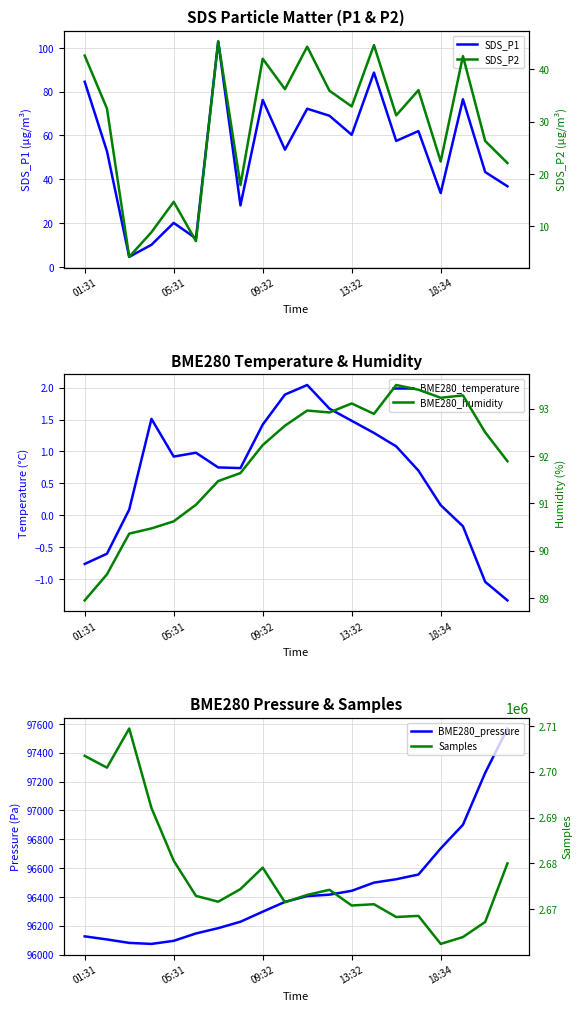

How many negative values does the BME280_temperature series have?

5